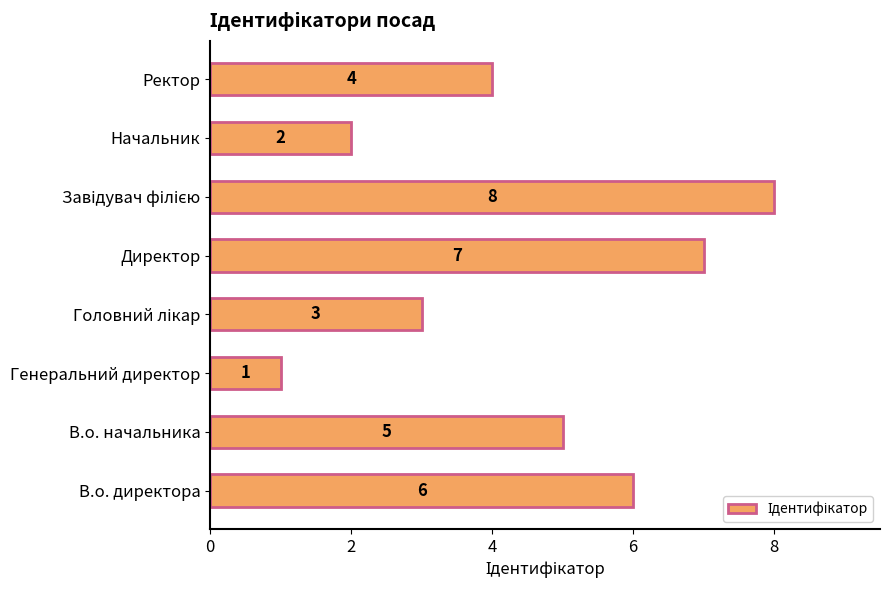

How many values are between 3 and 7?

5